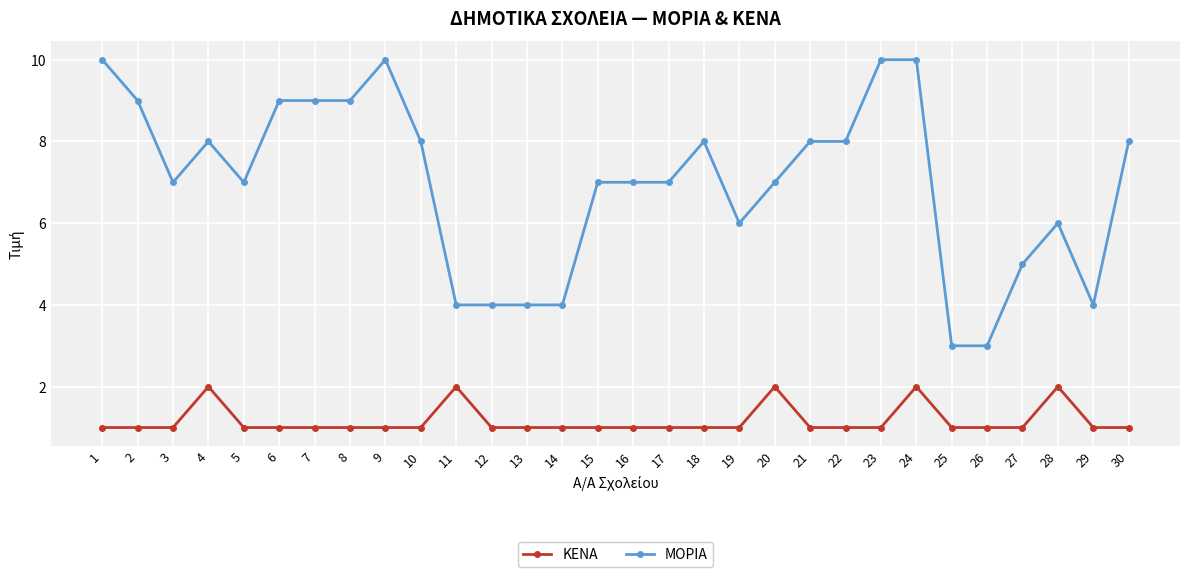

Rank the series by their average value, from lowest to highest.

ΚΕΝΑ, ΜΟΡΙΑ